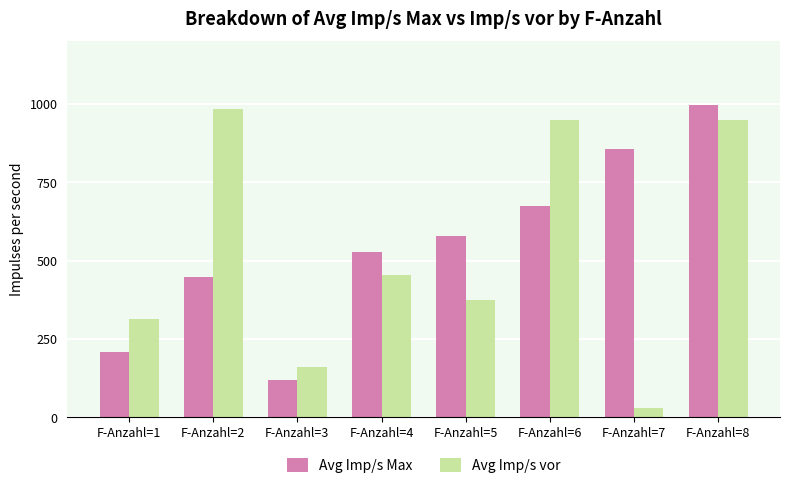

Rank the series at F-Anzahl=1 from lowest to highest value.

Avg Imp/s Max, Avg Imp/s vor